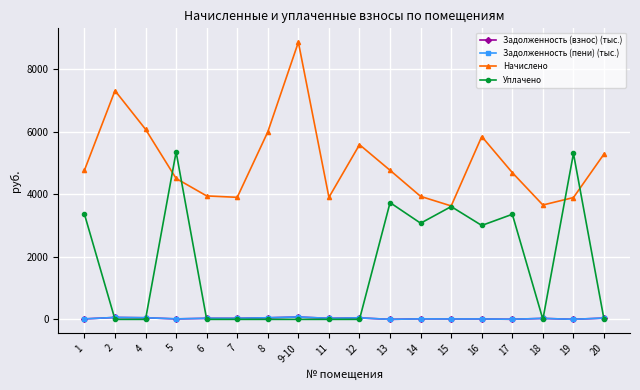

The Начислено series shows 5580.0 at 12. True or false?

True